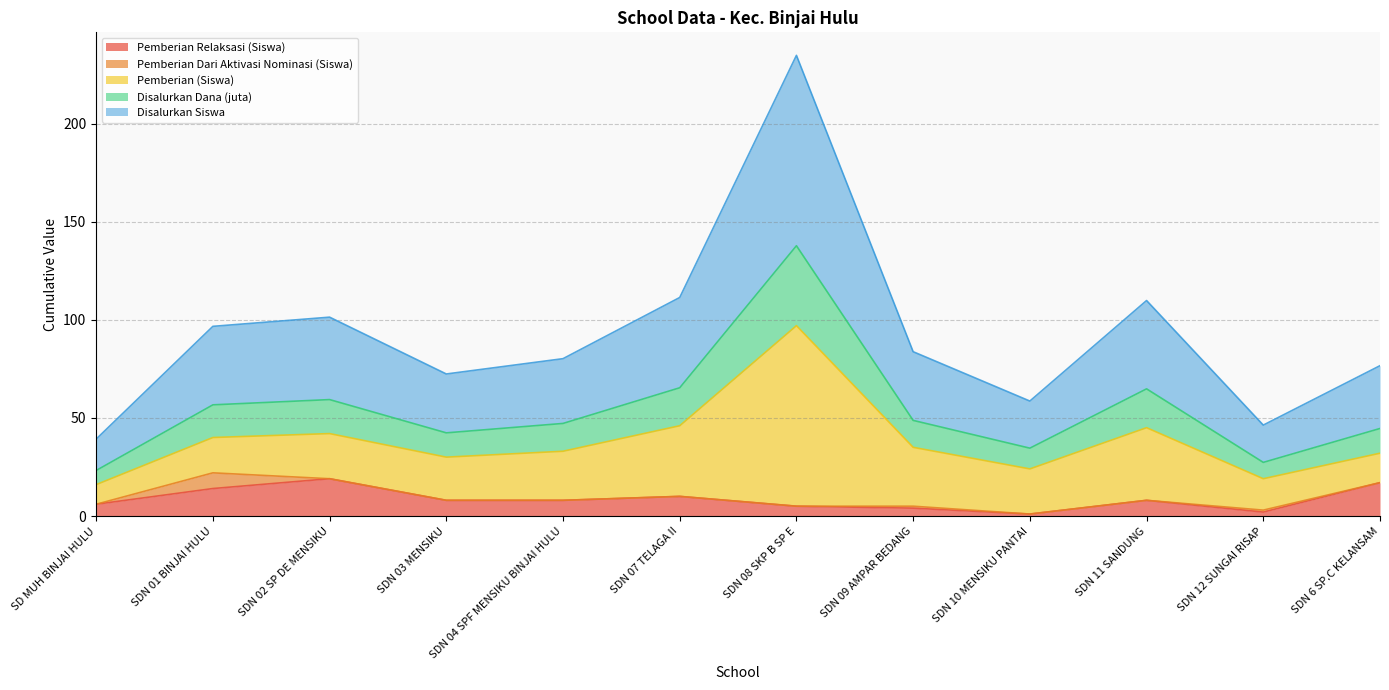

Does the chart have visible grid lines?

Yes